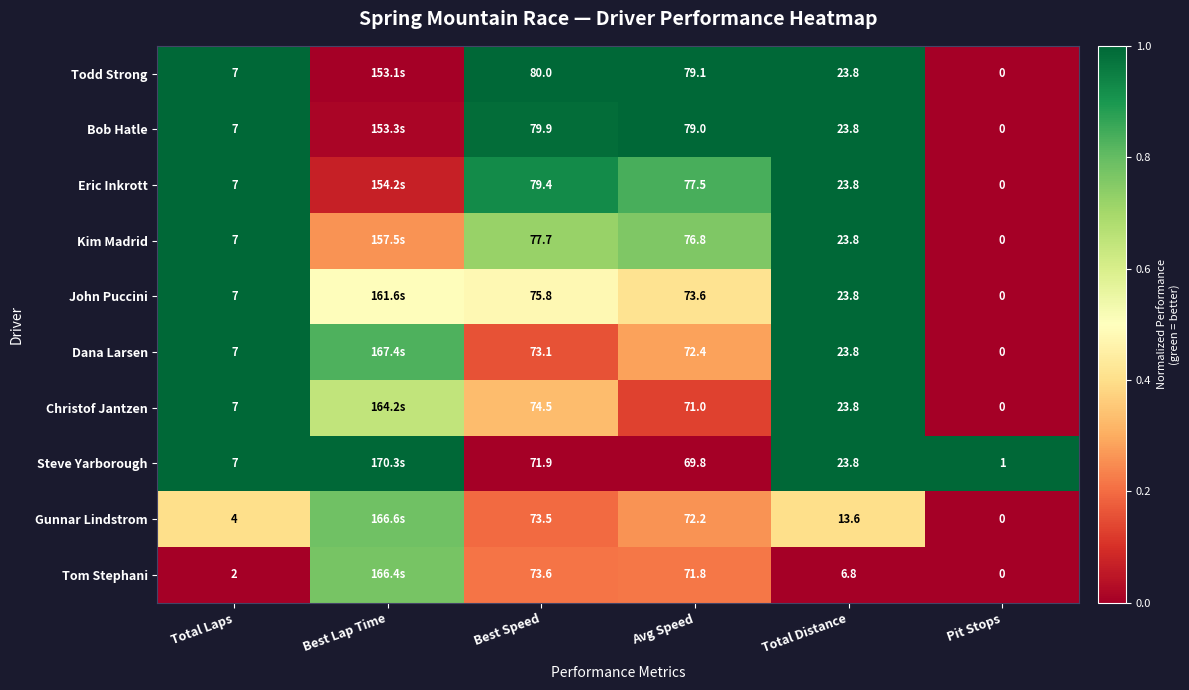

Is the value of Dana Larsen at Best Speed greater than the value of Steve Yarborough at Total Distance?

Yes